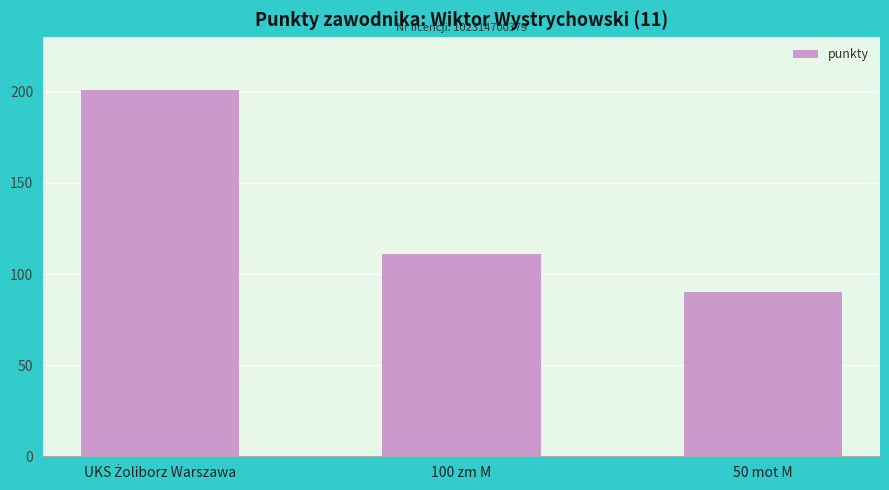

What is the maximum value shown in the chart?

201